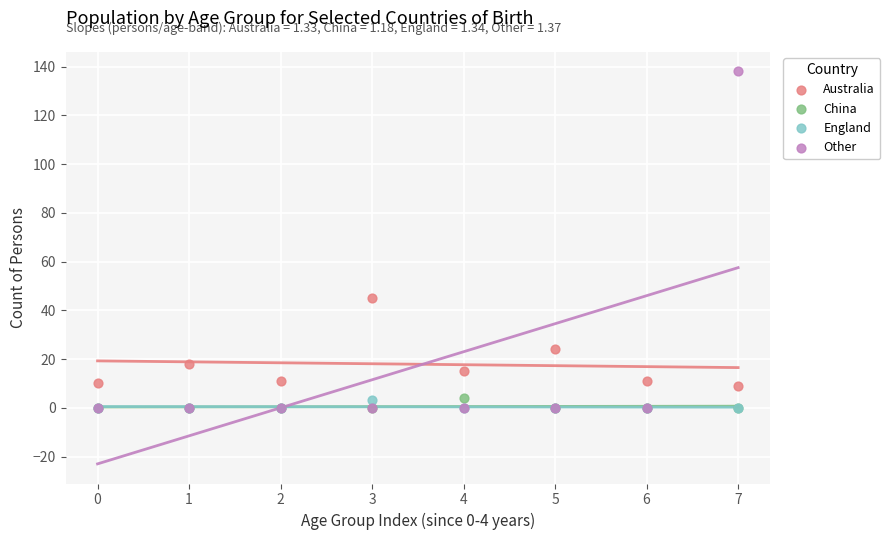

What are all the series names shown in the legend?

Australia, China, England, Other